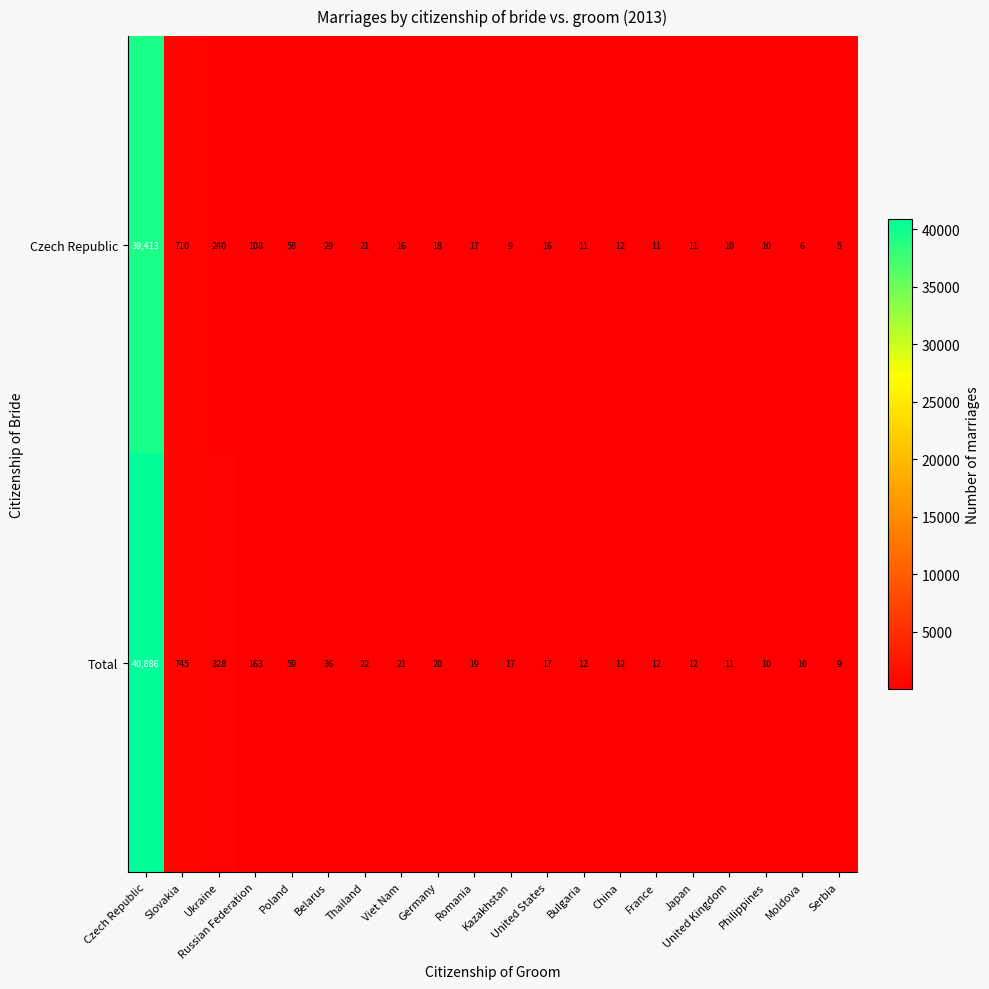

What is the spread (max minus min) of values at Russian Federation?

55